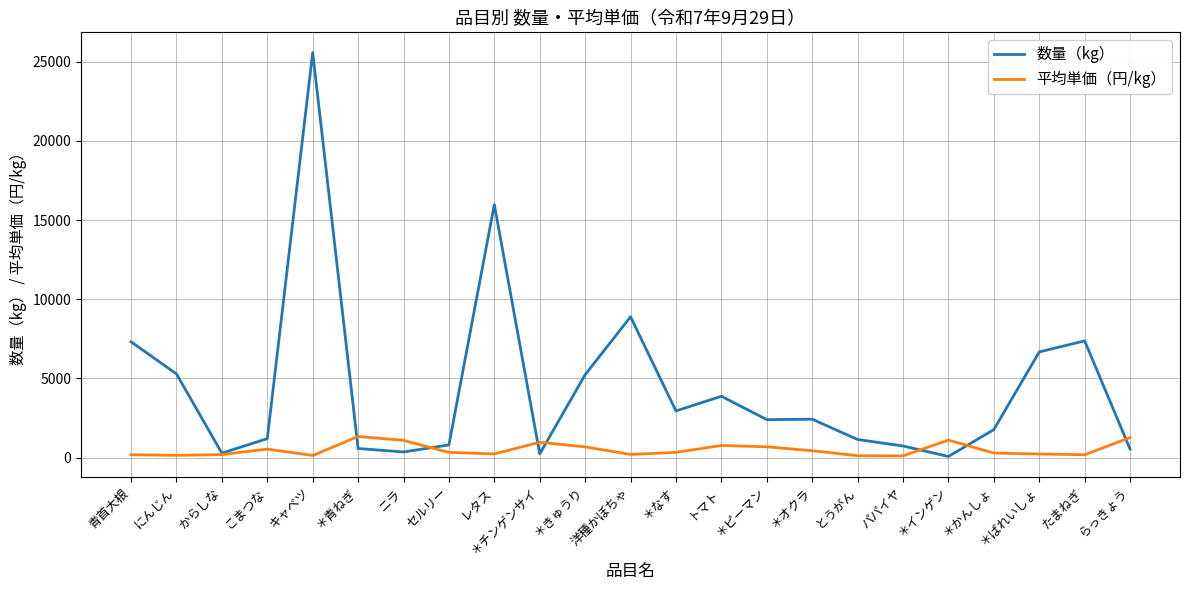

What is the smallest value displayed?

70.0